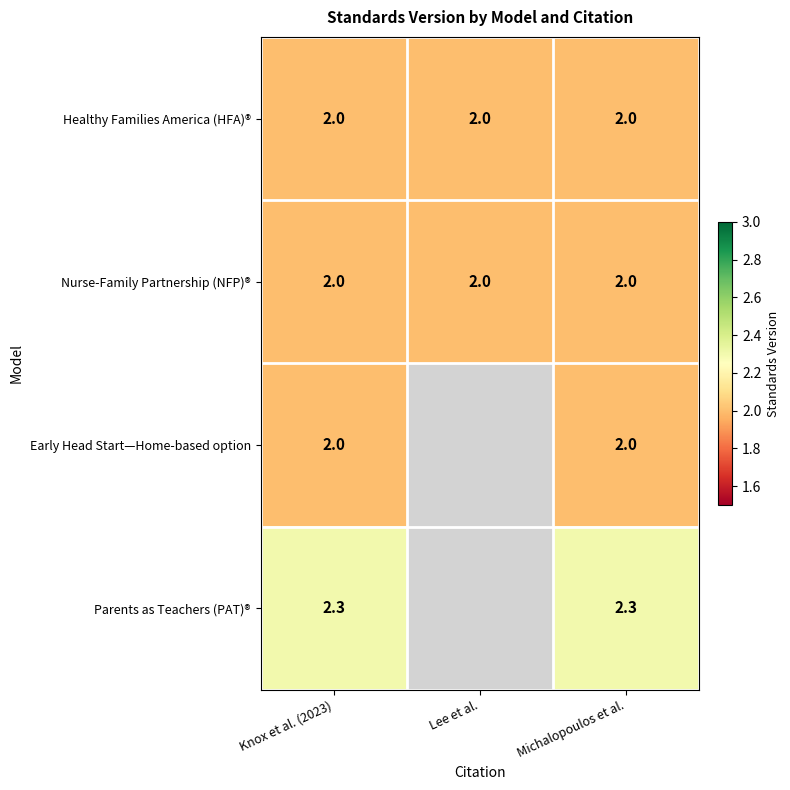

At how many categories does at least one series exceed 2?

2